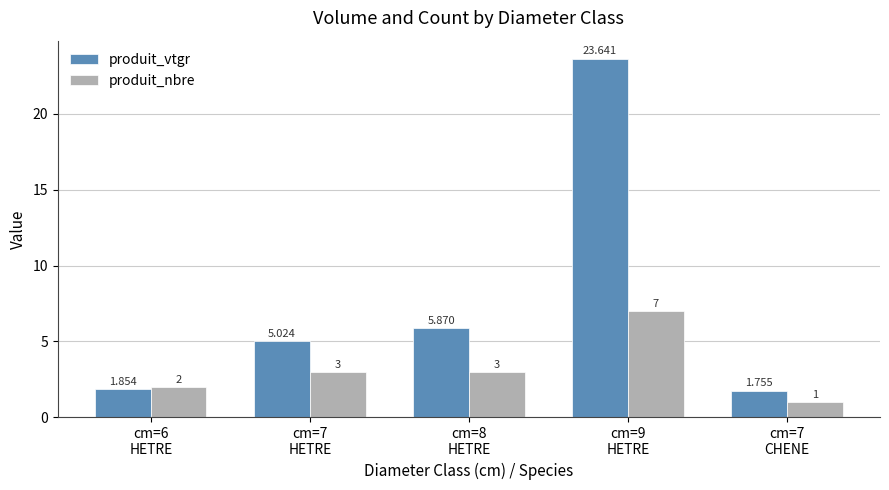

Which series has the largest total across all categories?

produit_vtgr